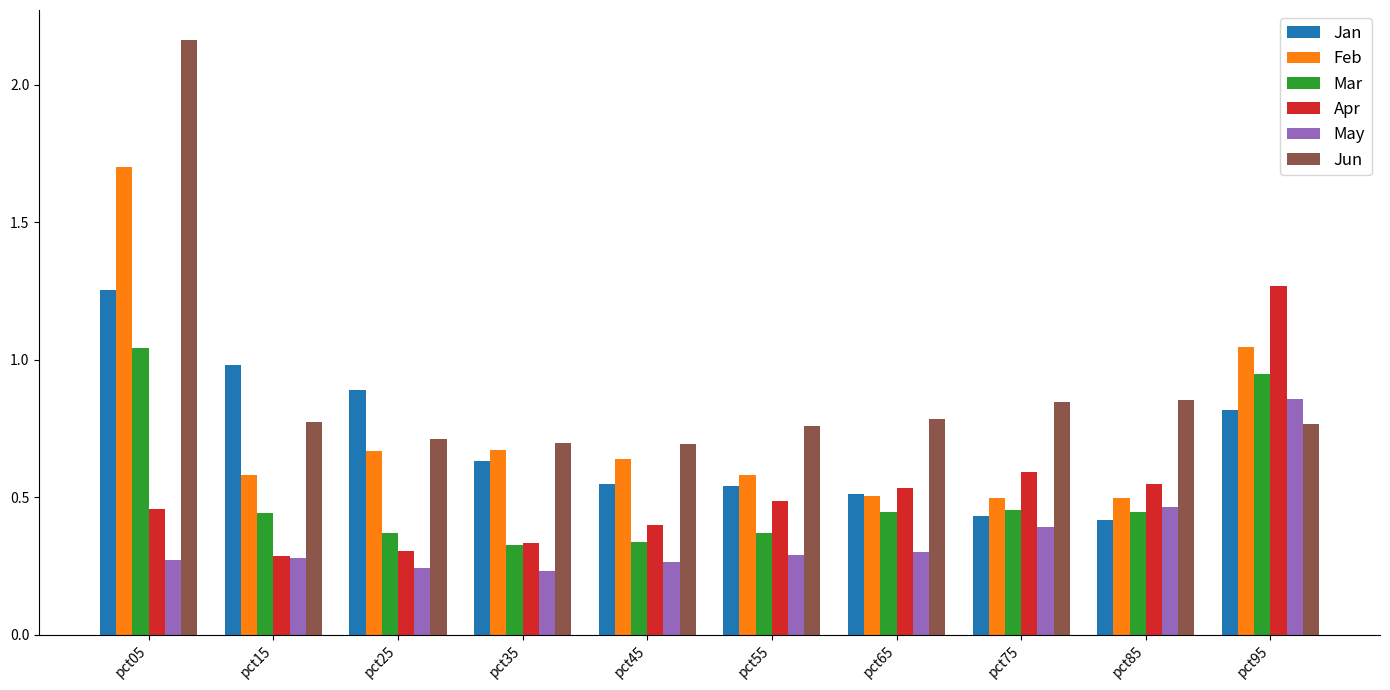

Which series has the largest total across all categories?

Jun